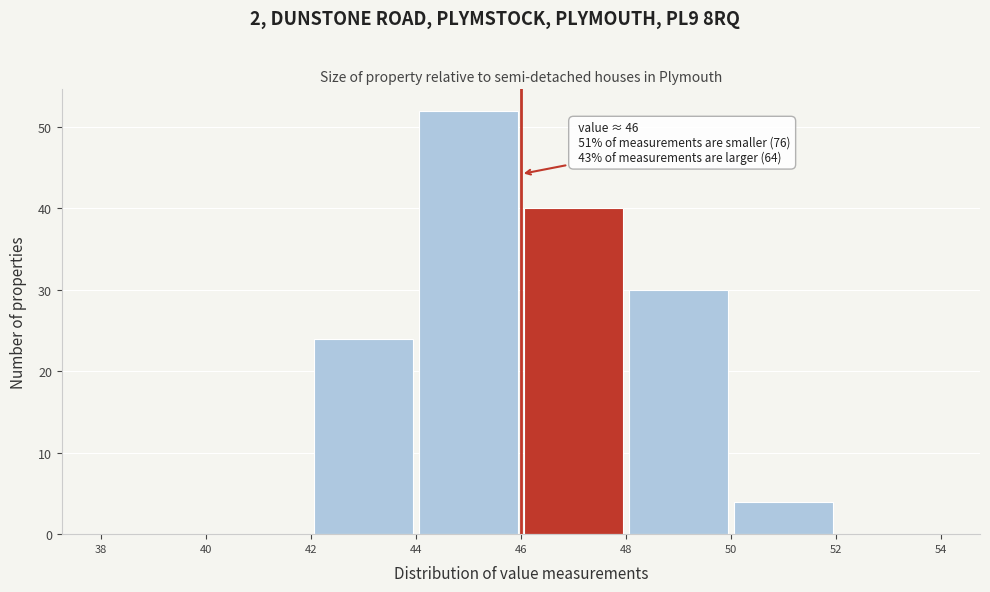

Which range on the x-axis has the tallest bar?

44 to 46